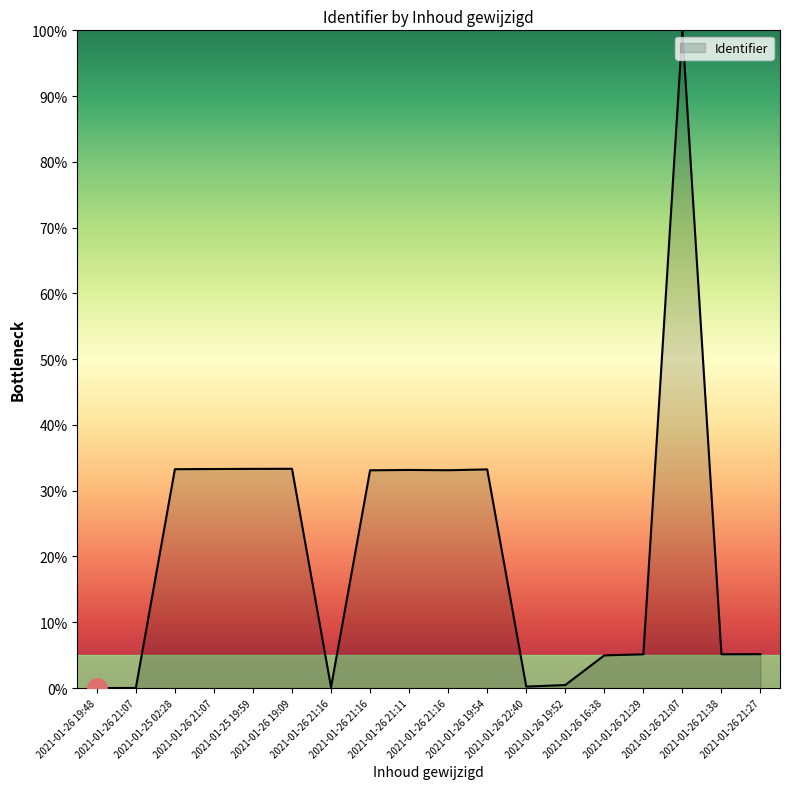

What is the change in value from 2021-01-26 16:38 to 2021-01-26 21:29?

+0.2